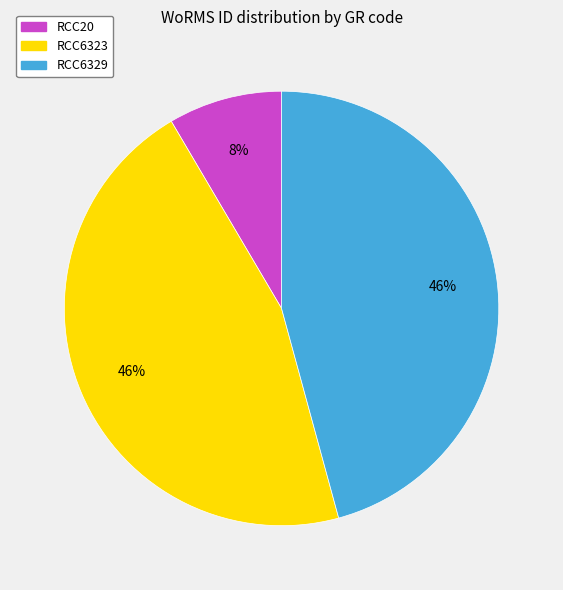

Is the sum of RCC20 and RCC6323 greater than half?

Yes